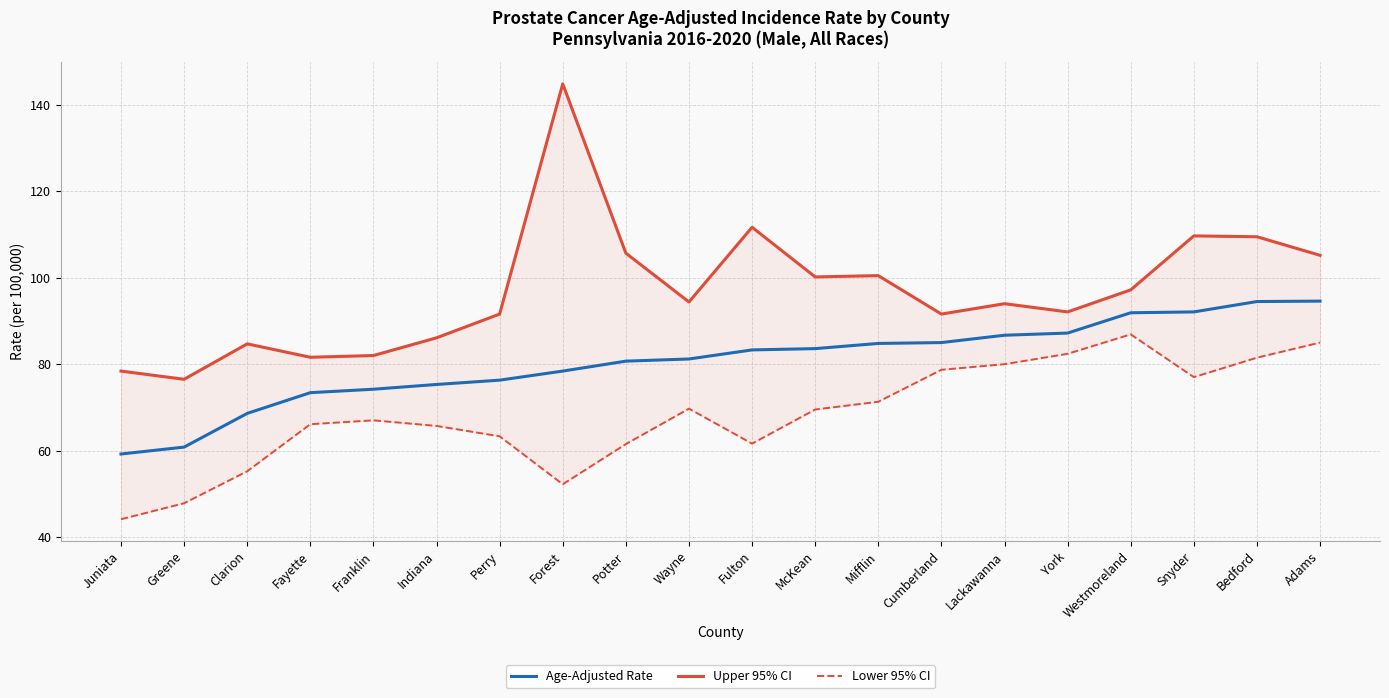

True or false: Lower 95% CI and Age-Adjusted Rate intersect in this chart.

False